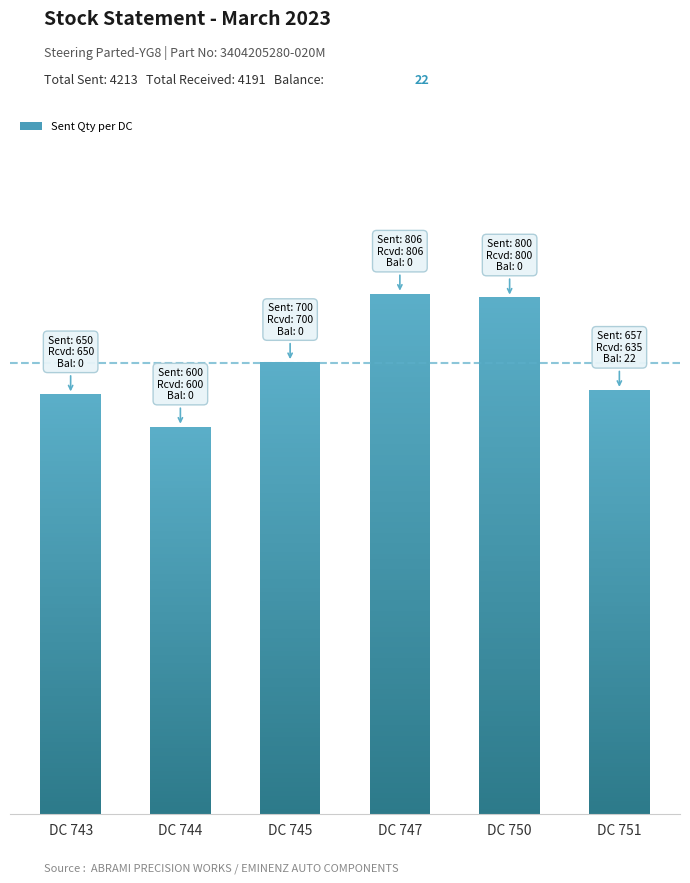

Reading left to right, what are all the values shown in this chart?

650	600	700	806	800	657